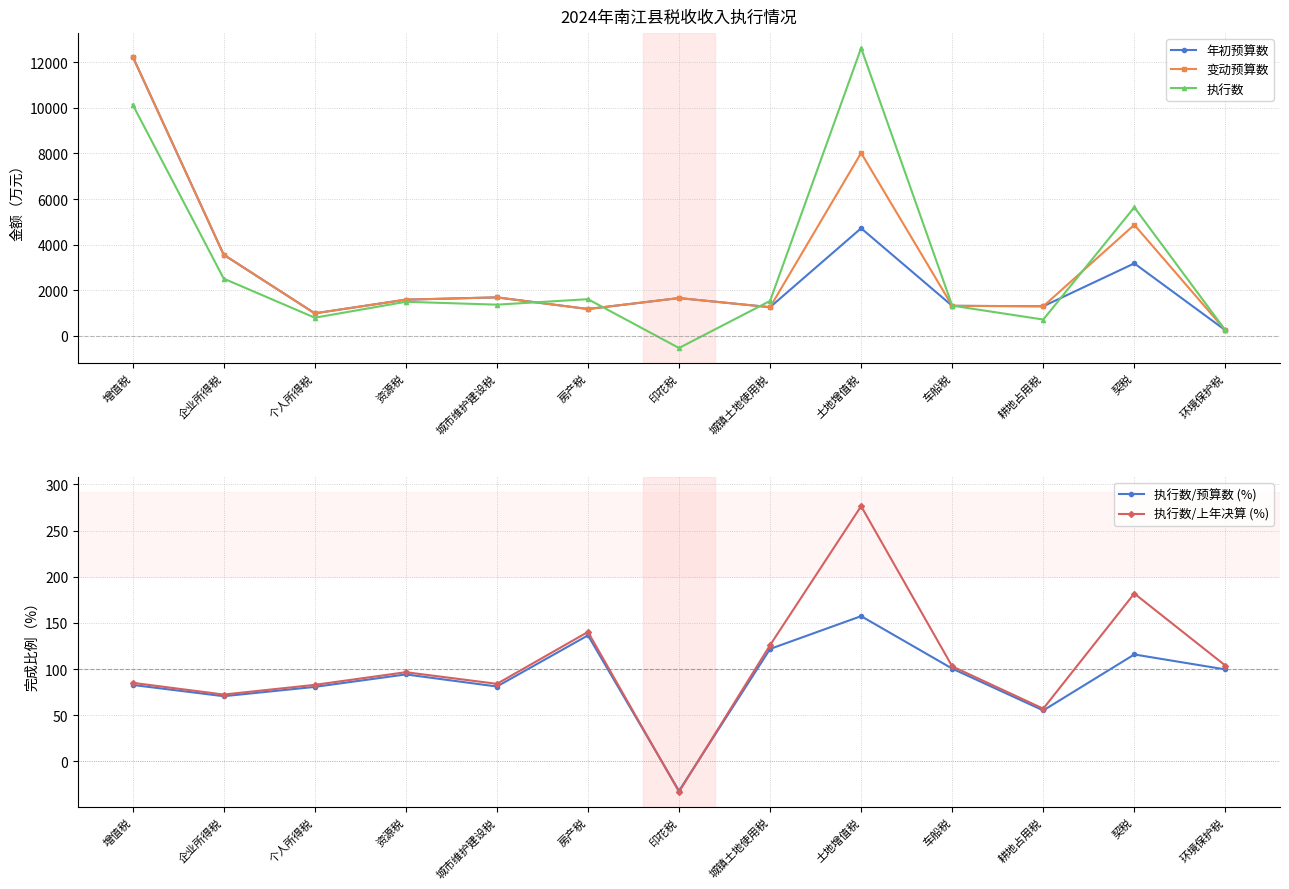

What is the label of the 2nd point from the left?

企业所得税